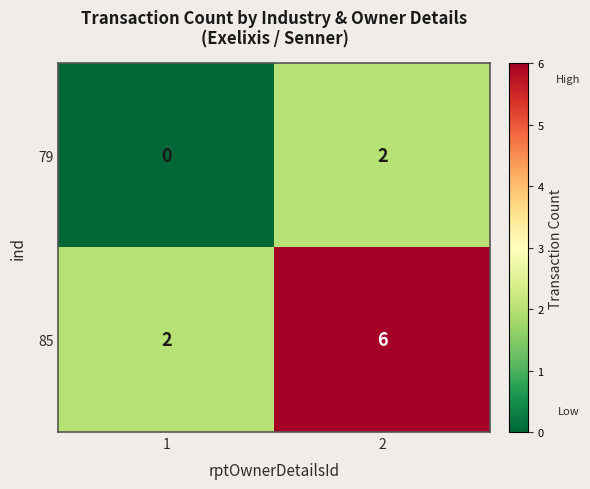

True or false: 85 has a value of 2 at 1.

True